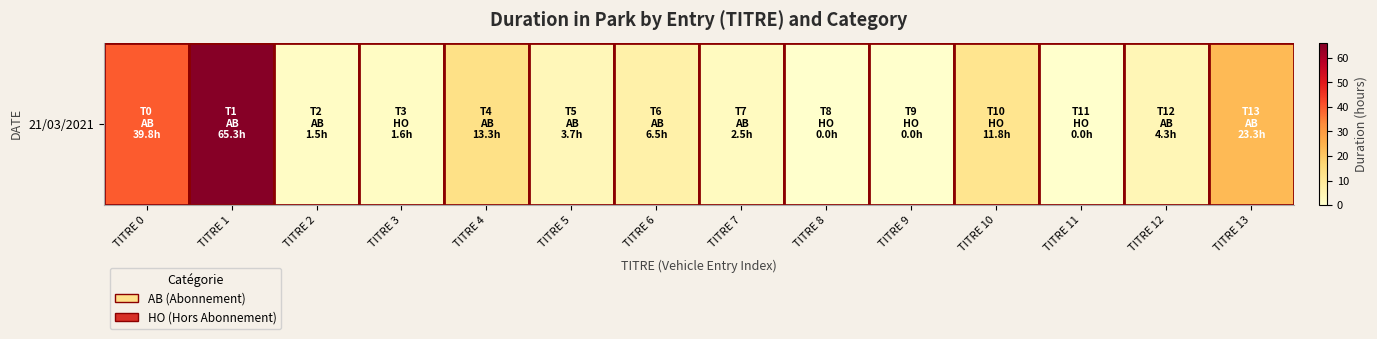

Which category has the highest value across all series?

TITRE 1